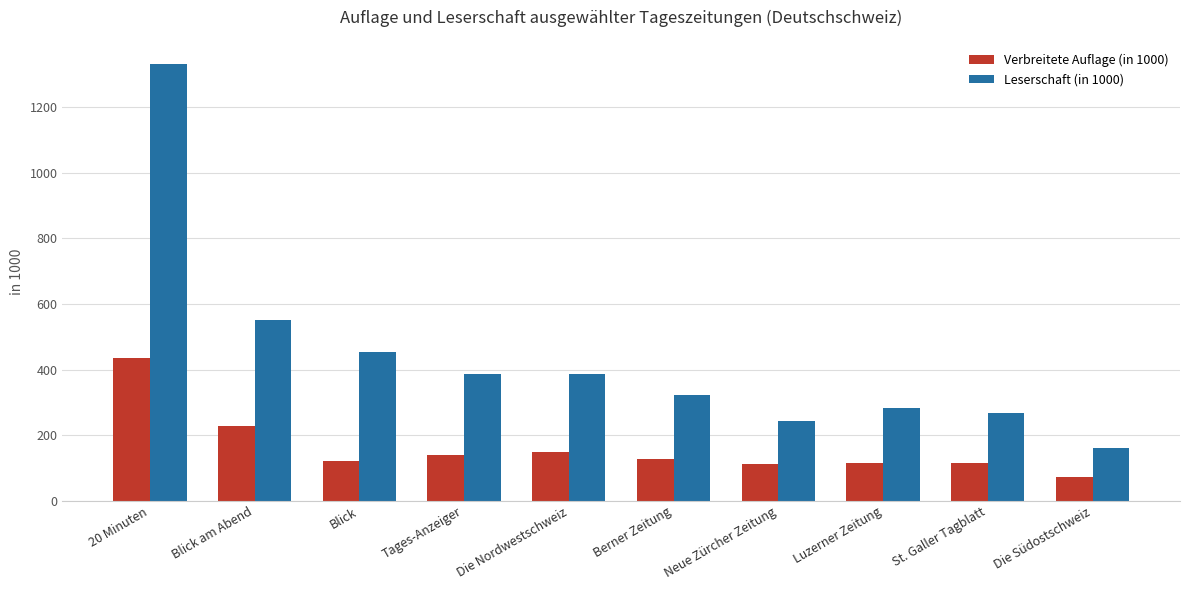

Rank the series by their average value, from highest to lowest.

Leserschaft (in 1000), Verbreitete Auflage (in 1000)